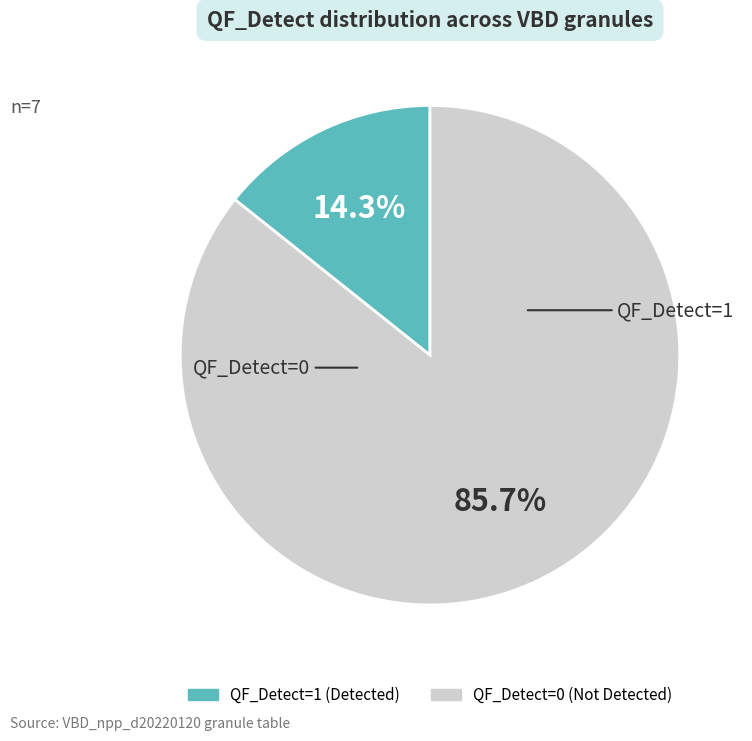

Rank the categories by value from highest to lowest.

QF_Detect=0 (Not Detected), QF_Detect=1 (Detected)